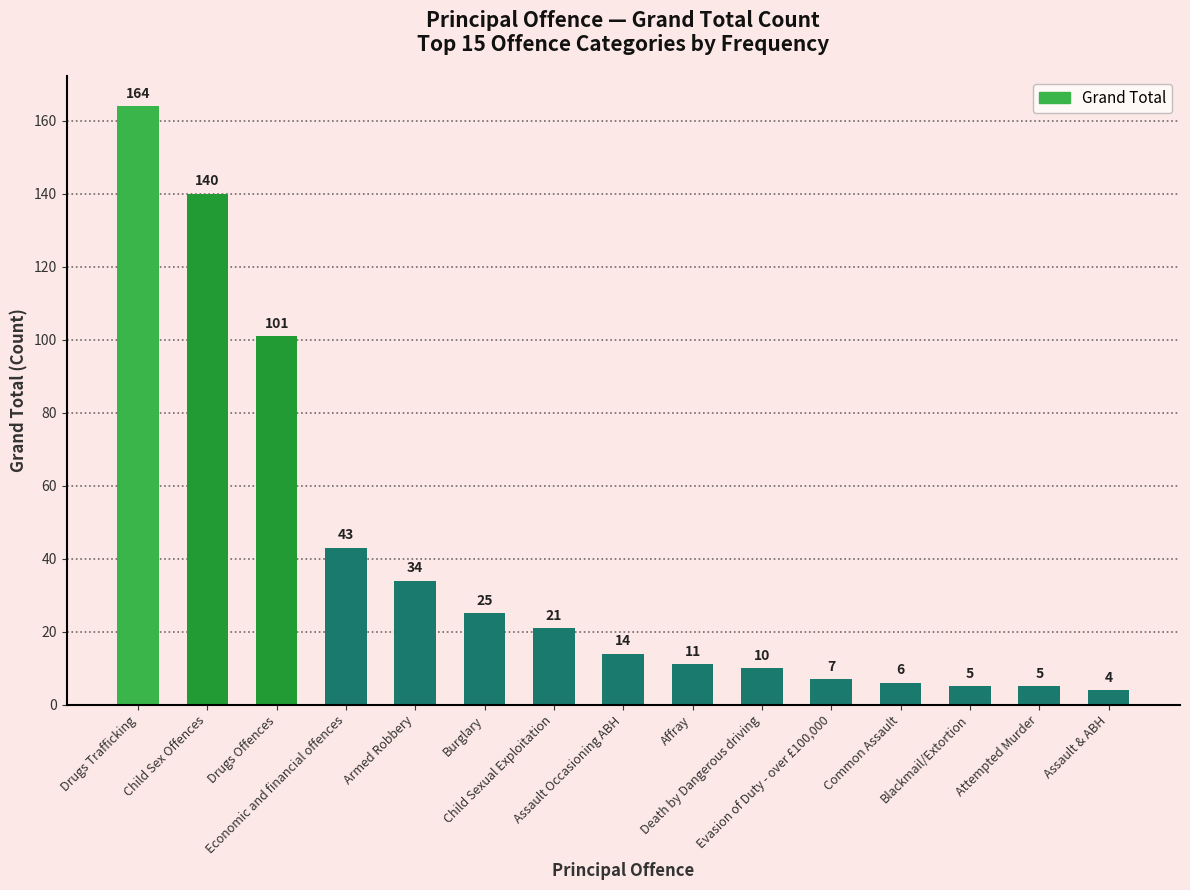

Which has a higher value, Drugs Offences or Death by Dangerous driving?

Drugs Offences